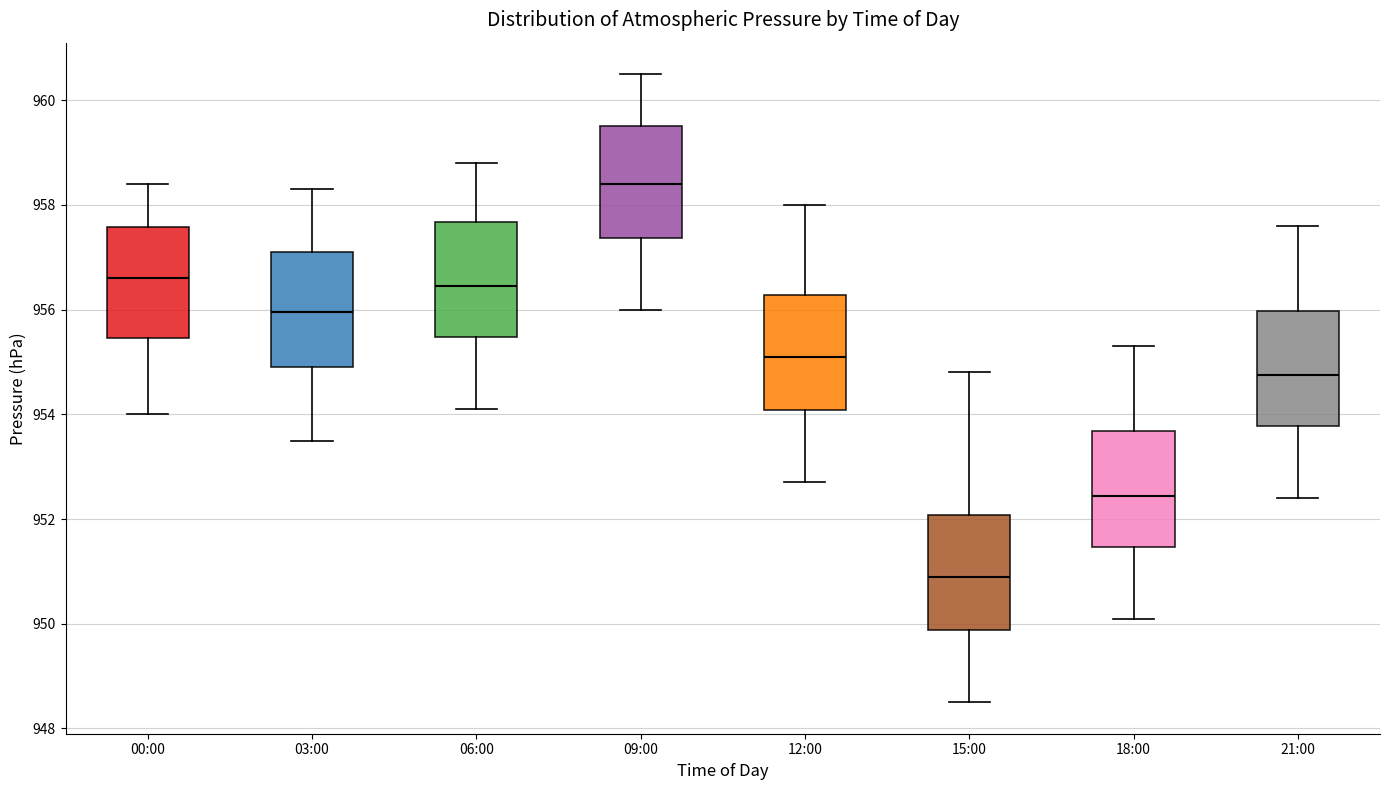

Reading left to right, read every box against the y-axis: the position of its median line, the range the box covers, and the ends of its whiskers. The values are not printed on the chart, so give them approximately, as read against the axis.

00:00: median 956.6, box 955.4 to 957.6, whiskers 954.0 to 958.4
03:00: median 956.0, box 955.0 to 957.2, whiskers 953.6 to 958.4
06:00: median 956.4, box 955.4 to 957.6, whiskers 954.2 to 958.8
09:00: median 958.4, box 957.4 to 959.6, whiskers 956.0 to 960.6
12:00: median 955.2, box 954.0 to 956.2, whiskers 952.8 to 958.0
15:00: median 951.0, box 949.8 to 952.0, whiskers 948.6 to 954.8
18:00: median 952.4, box 951.4 to 953.6, whiskers 950.2 to 955.4
21:00: median 954.8, box 953.8 to 956.0, whiskers 952.4 to 957.6